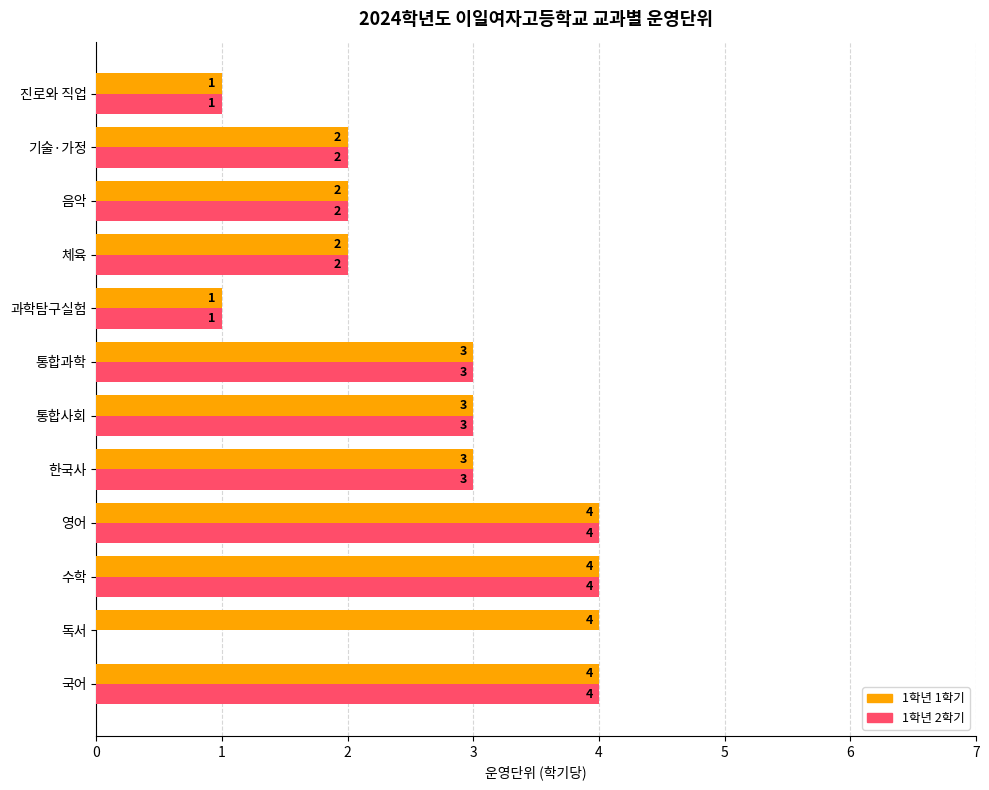

What are all the series names shown in the legend?

1학년 1학기, 1학년 2학기